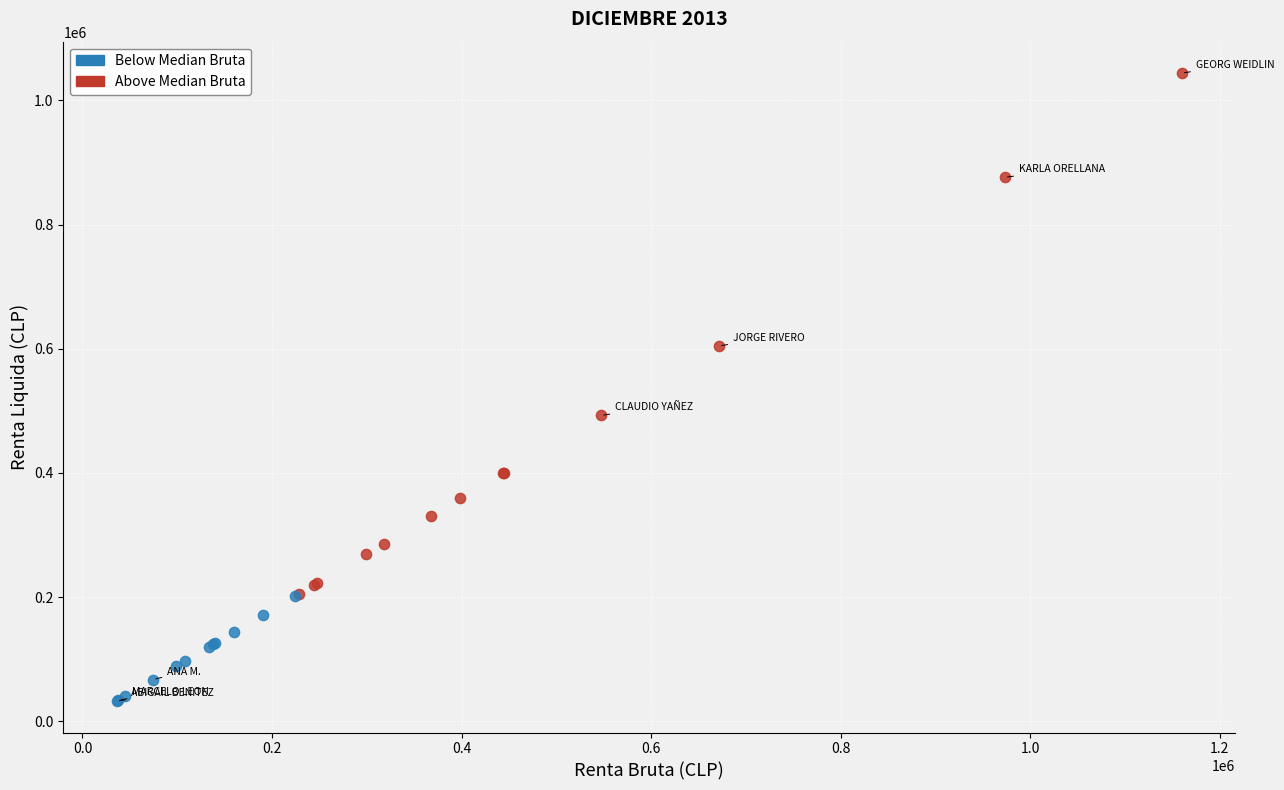

Which series has the widest spread of Y values?

Above Median Bruta